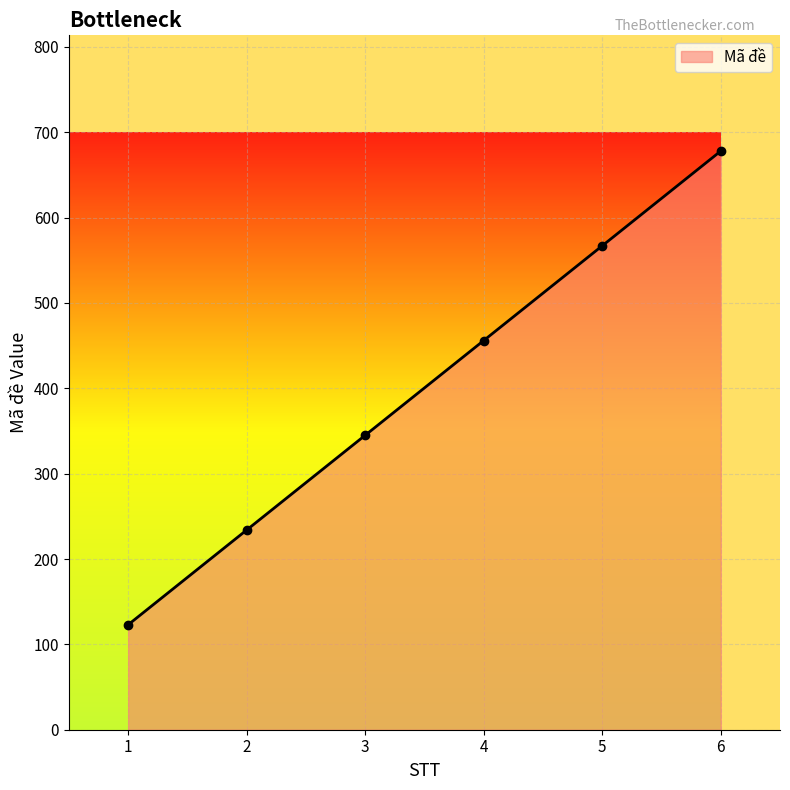

What is the approximate value at 2?

234